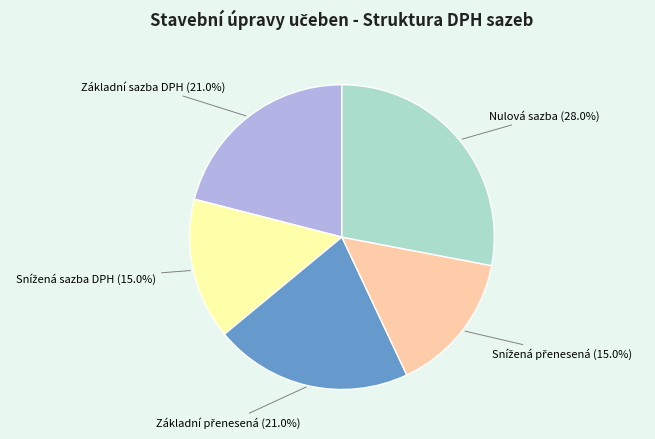

Is there a majority slice in this chart?

No